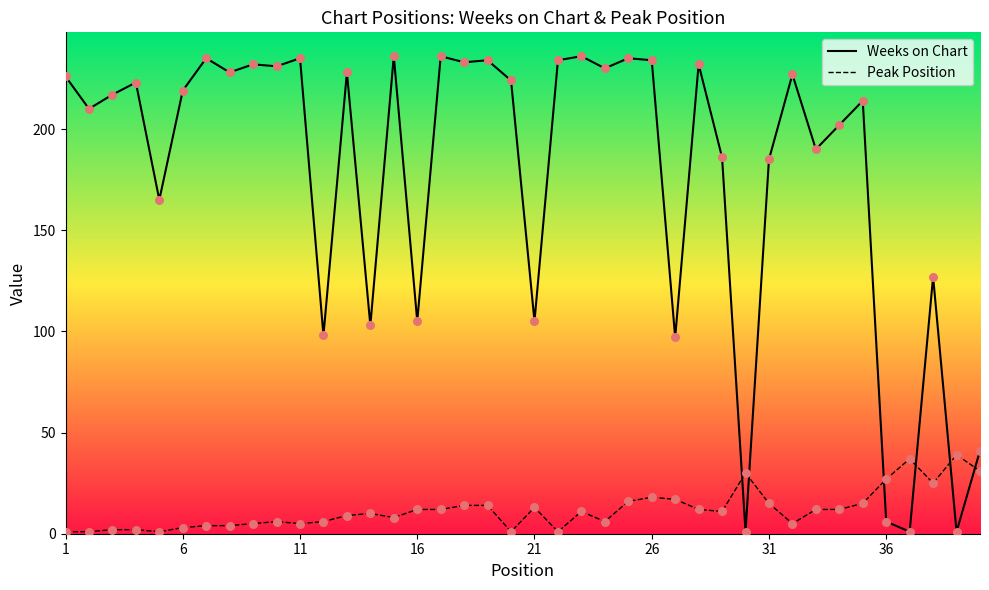

At how many categories does at least one series exceed 142?

29